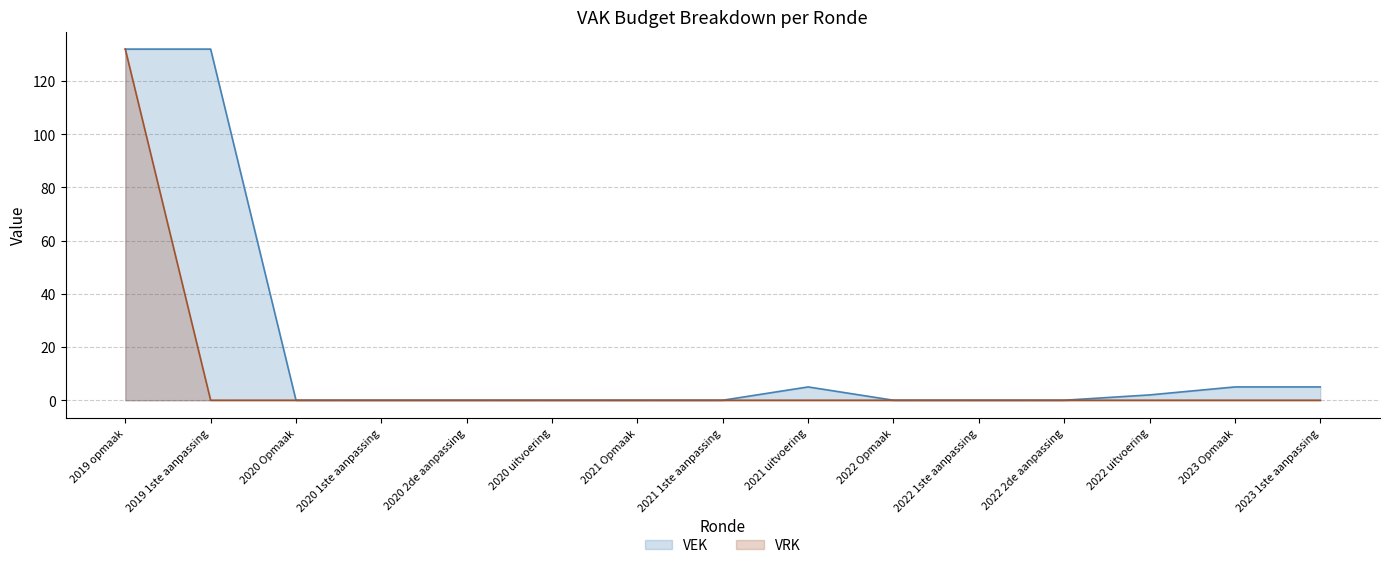

How many data points in VRK are above 0?

1